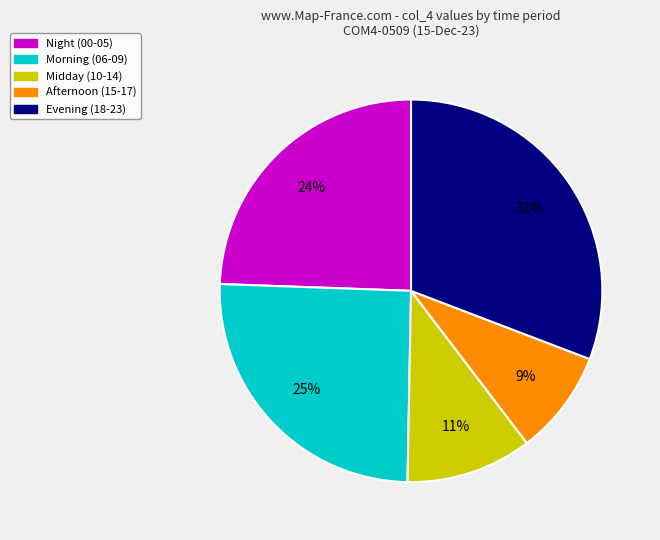

Is there any slice that represents more than half of the pie?

No